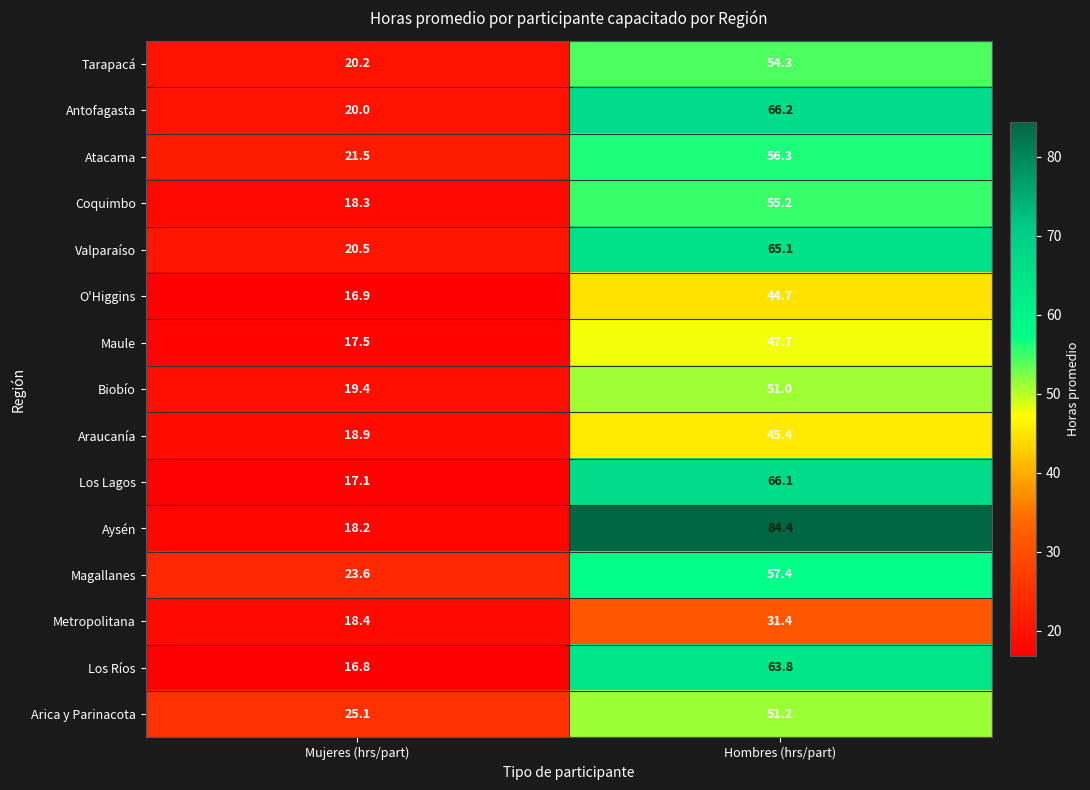

At which category is the sum across all series the highest?

Hombres (hrs/part)